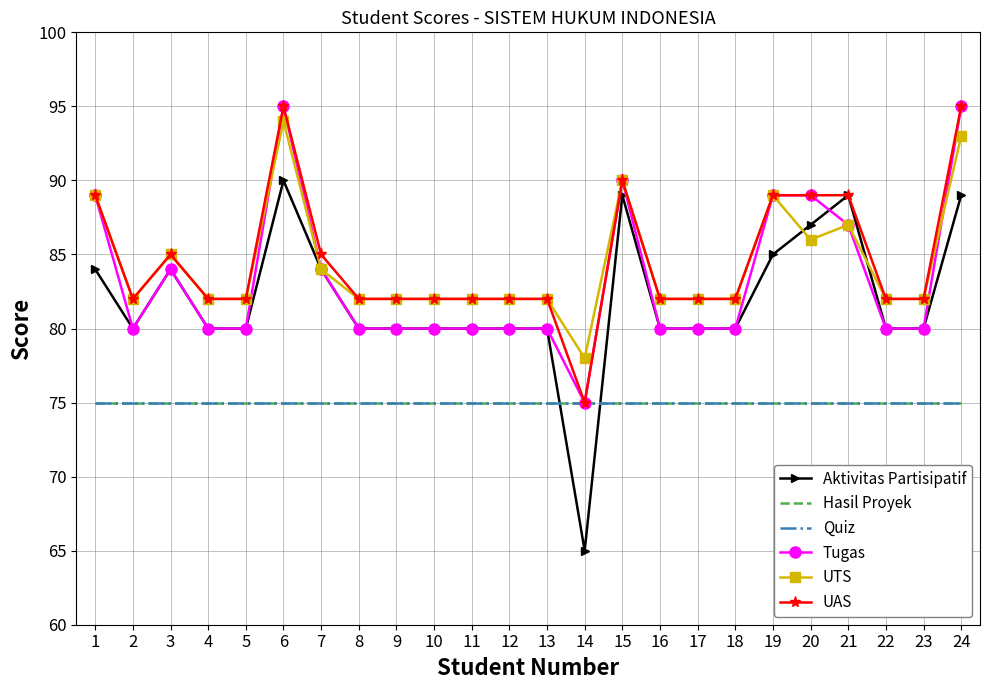

Where is Tugas nearest to the value 85?

3